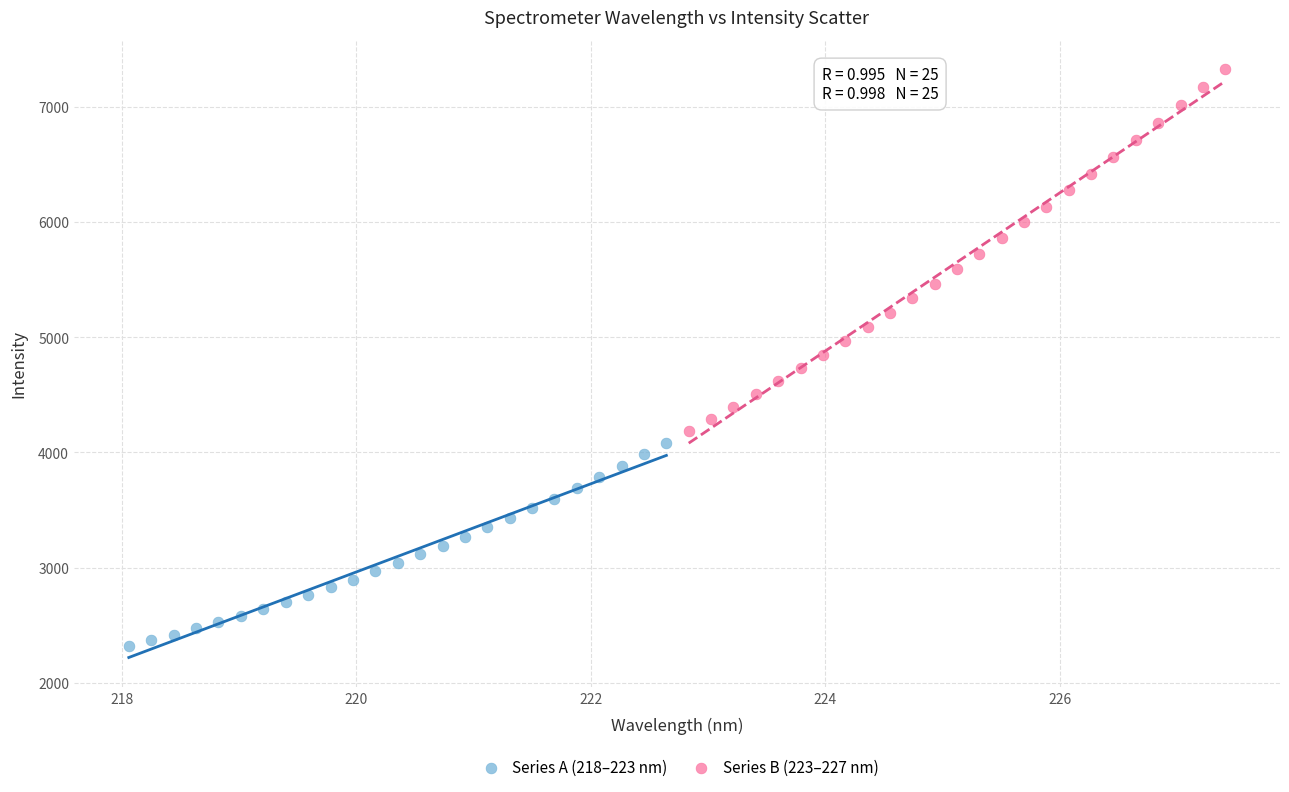

Which series reaches the maximum Y coordinate?

Series B (223–227 nm)